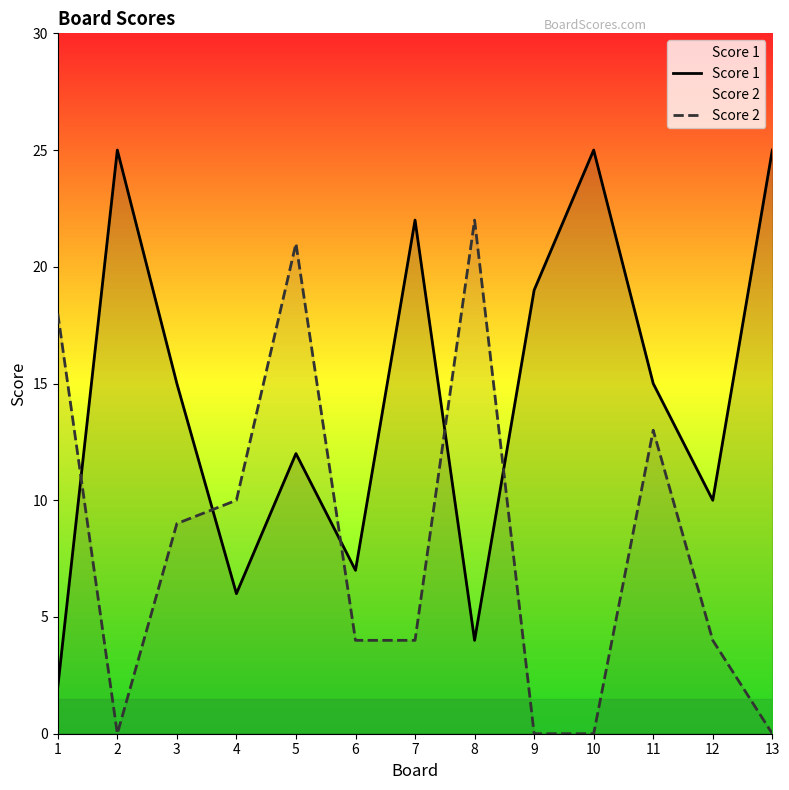

How many positive values does the Score 2 series have?

9